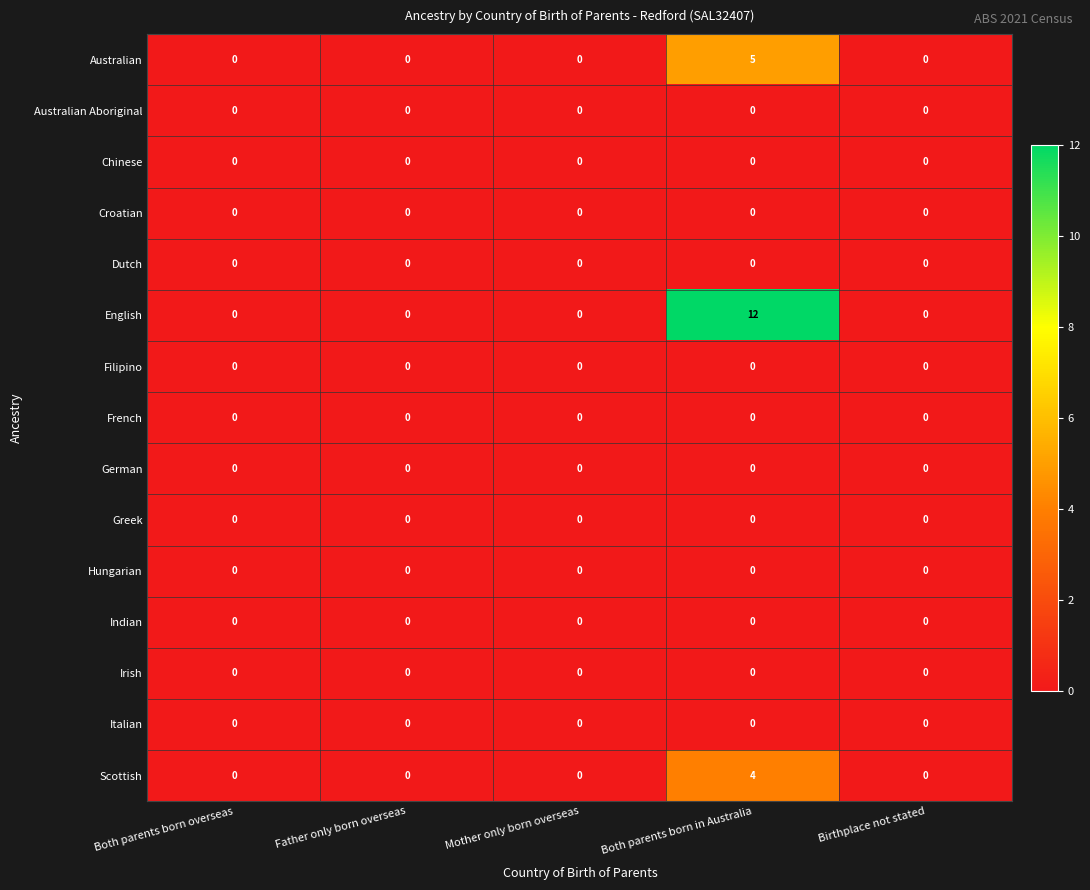

At which category is the sum across all series the highest?

Both parents born in Australia